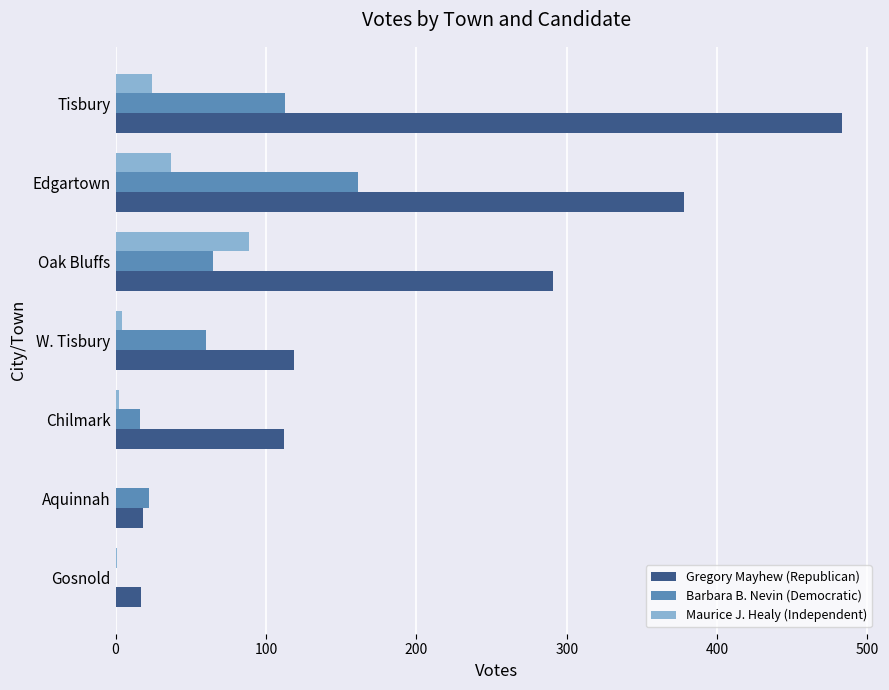

Count the number of categories in the chart.

7